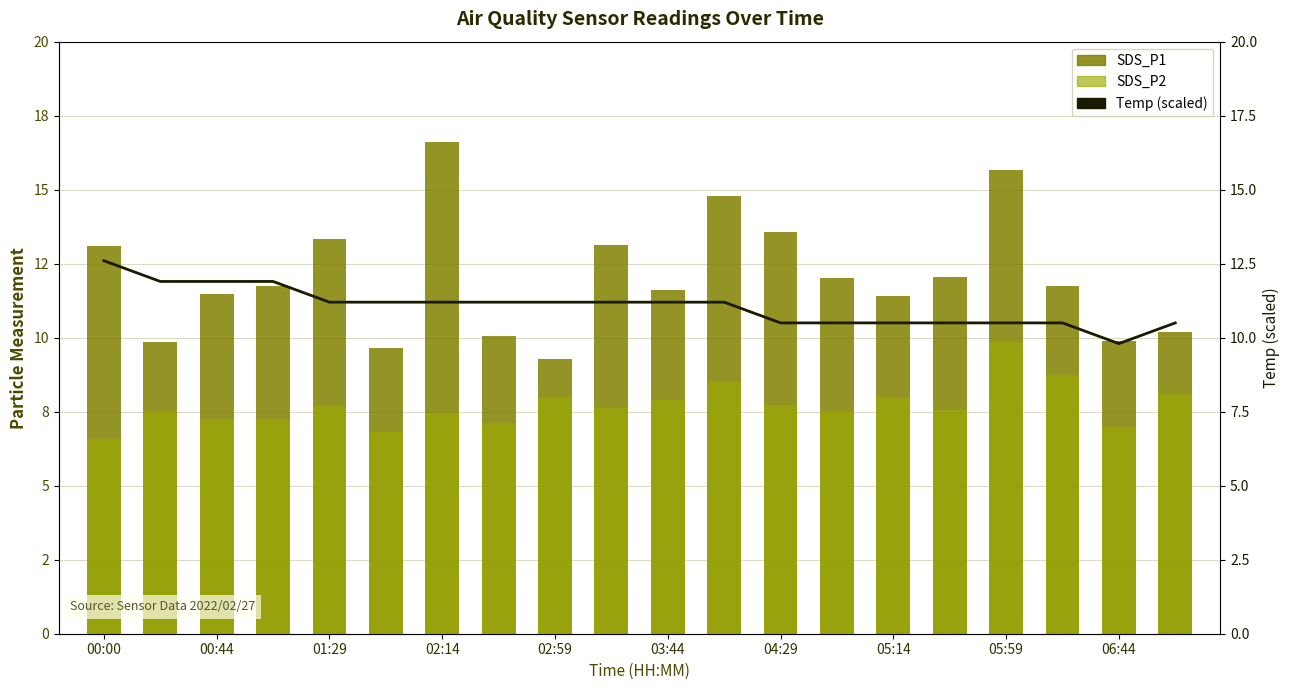

Reading left to right, extract all data points from this chart.

SDS_P1: 13.1	9.8	11.5	11.8	13.3	9.7	16.6	10.1	9.3	13.1	11.6	14.8	13.6	12.0	11.4	12.1	15.7	11.7	9.9	10.2
SDS_P2: 6.6	7.5	7.2	7.2	7.7	6.8	7.5	7.1	8.0	7.6	7.9	8.5	7.7	7.5	8.0	7.6	9.8	8.7	7.0	8.1
Temp (scaled): 12.6	11.9	11.9	11.9	11.2	11.2	11.2	11.2	11.2	11.2	11.2	11.2	10.5	10.5	10.5	10.5	10.5	10.5	9.8	10.5